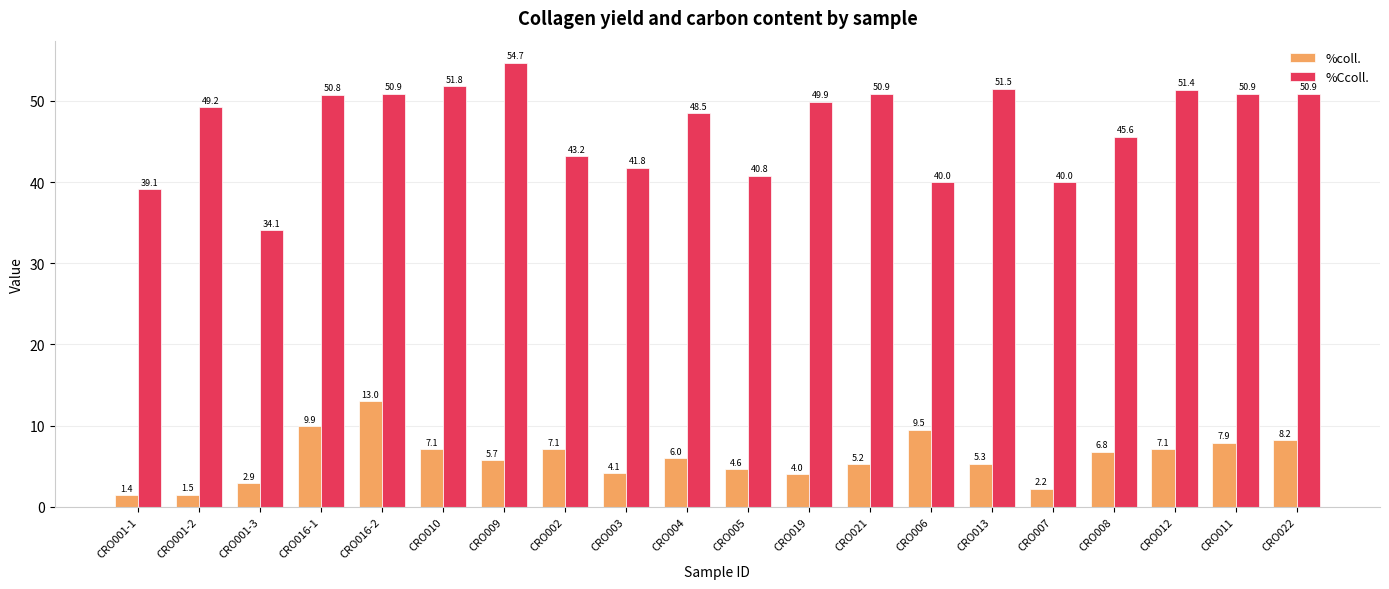

The %Ccoll. series shows 45.6 at CRO008. True or false?

True